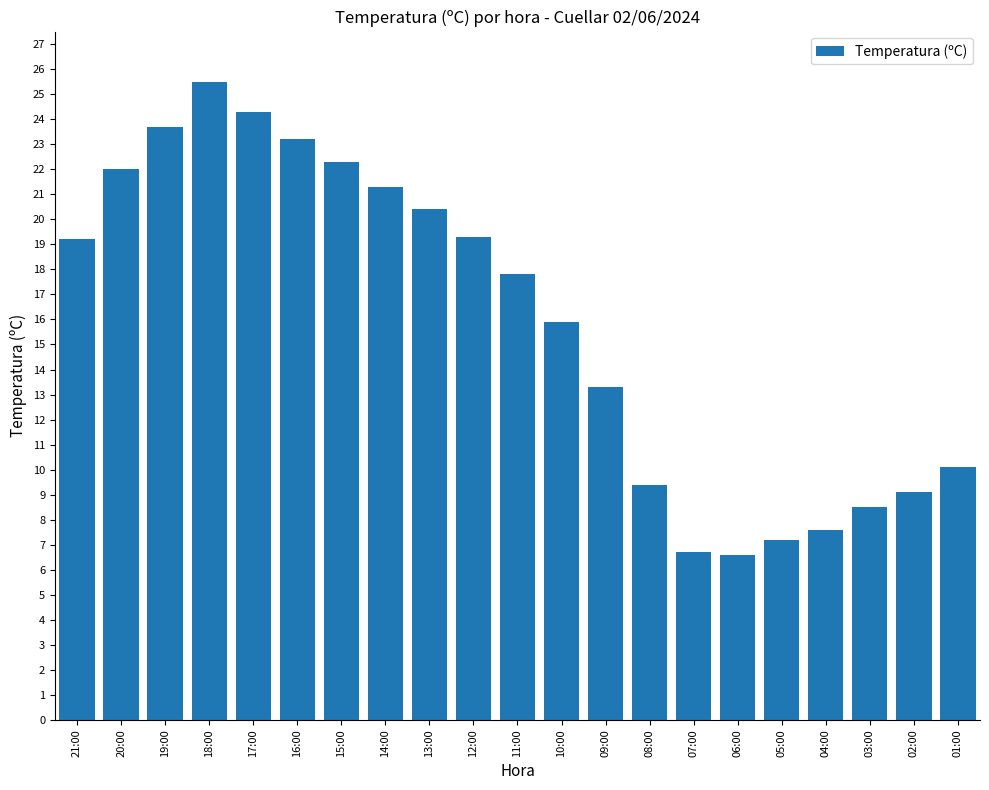

Between 08:00 and 12:00, which is larger?

12:00